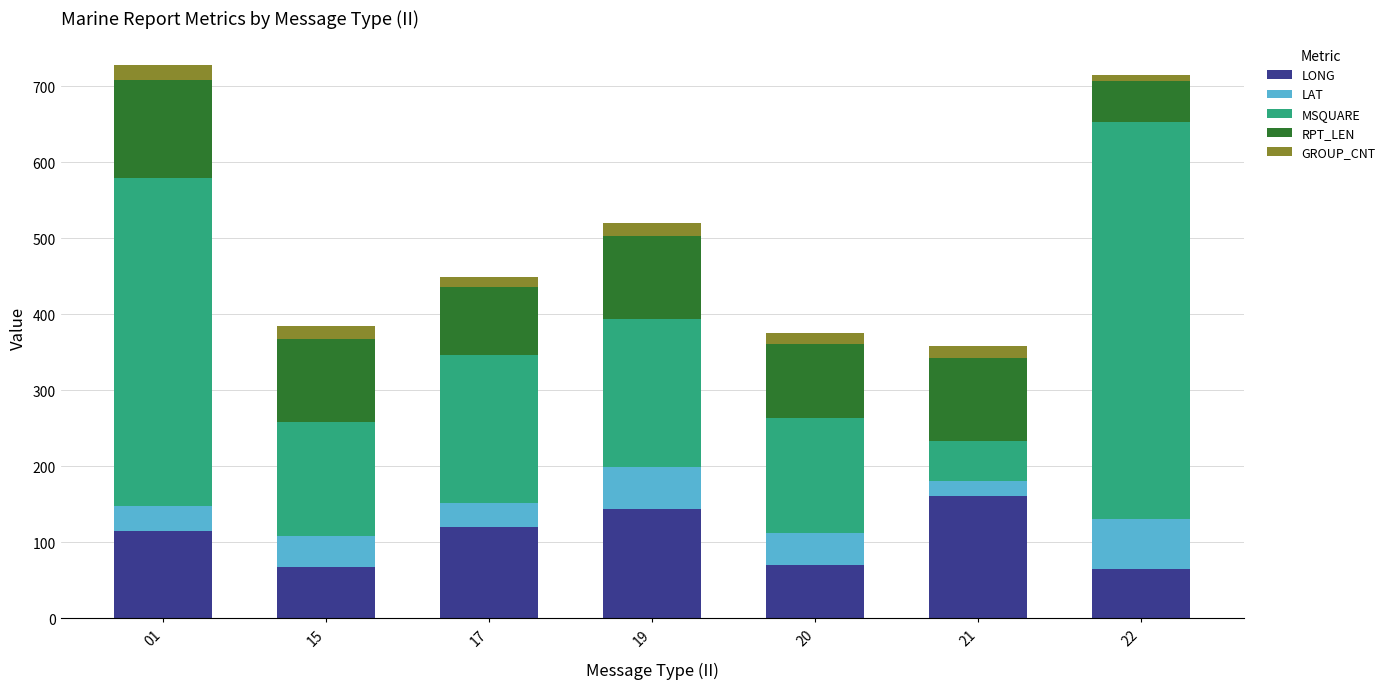

What is the difference between the maximum and minimum values in the LONG series?

95.7